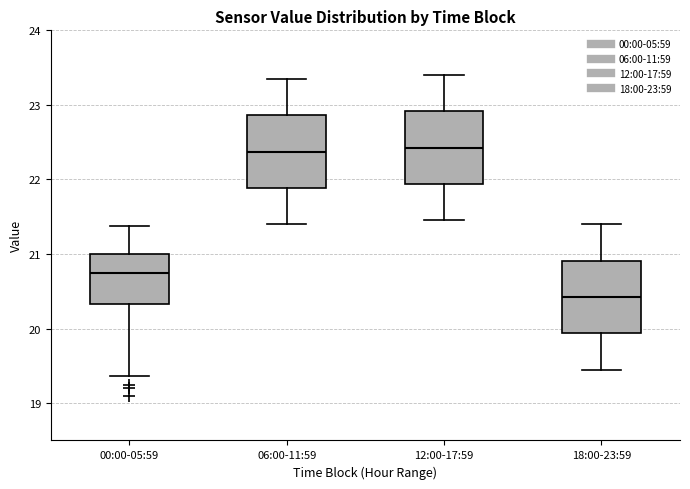

Reading left to right, read every box against the y-axis: the position of its median line, the range the box covers, and the ends of its whiskers. The values are not printed on the chart, so give them approximately, as read against the axis.

00:00-05:59: median 20.8, box 20.3 to 21.0, whiskers 19.4 to 21.4
06:00-11:59: median 22.4, box 21.9 to 22.9, whiskers 21.4 to 23.4
12:00-17:59: median 22.4, box 21.9 to 22.9, whiskers 21.5 to 23.4
18:00-23:59: median 20.4, box 19.9 to 20.9, whiskers 19.5 to 21.4